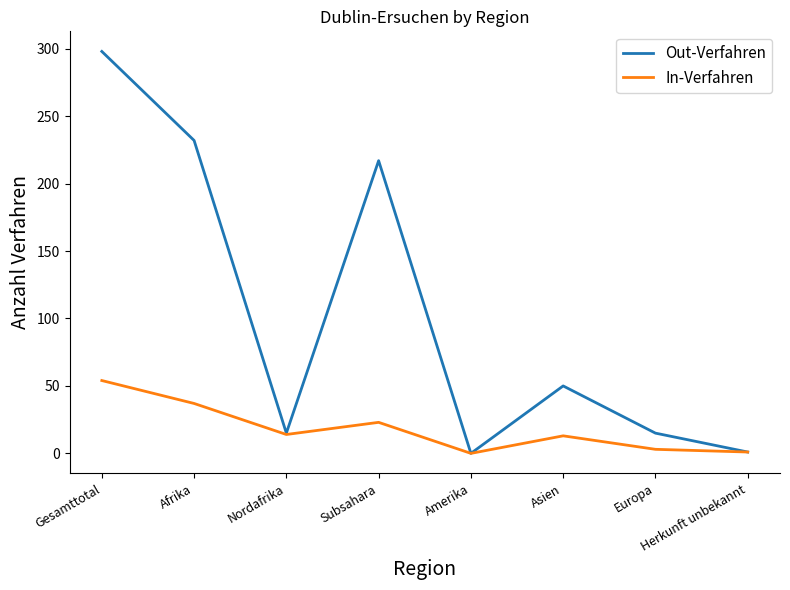

What is the sum of all Out-Verfahren values?

828